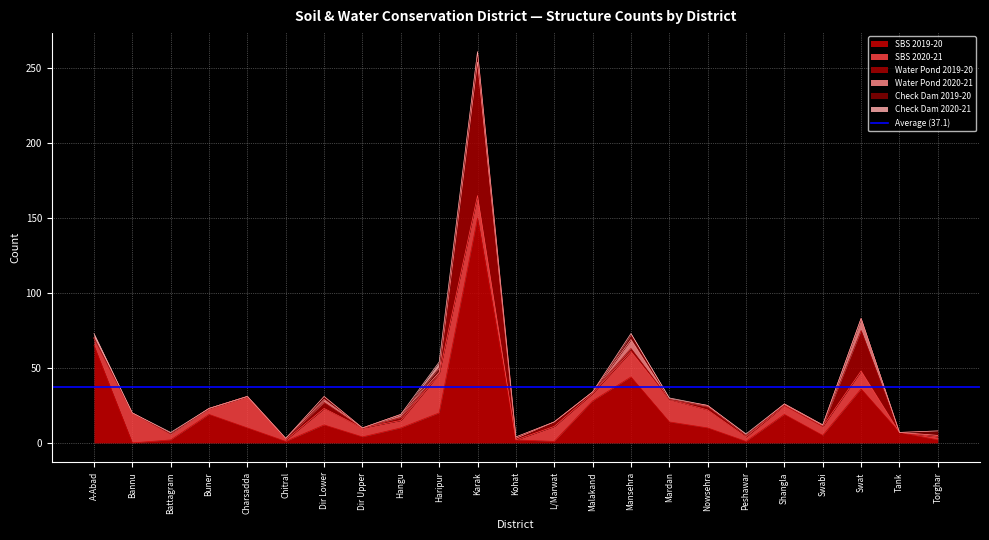

What is the label of the 14th point from the right?

Haripur